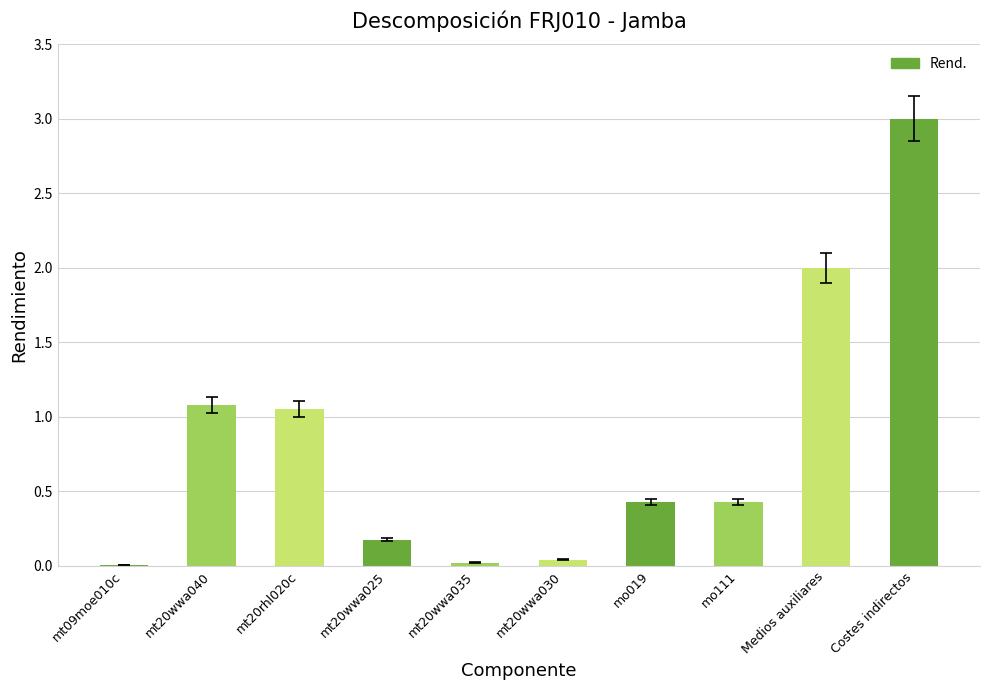

What is the sum of the values at mo019 and mt20wwa040?

1.5